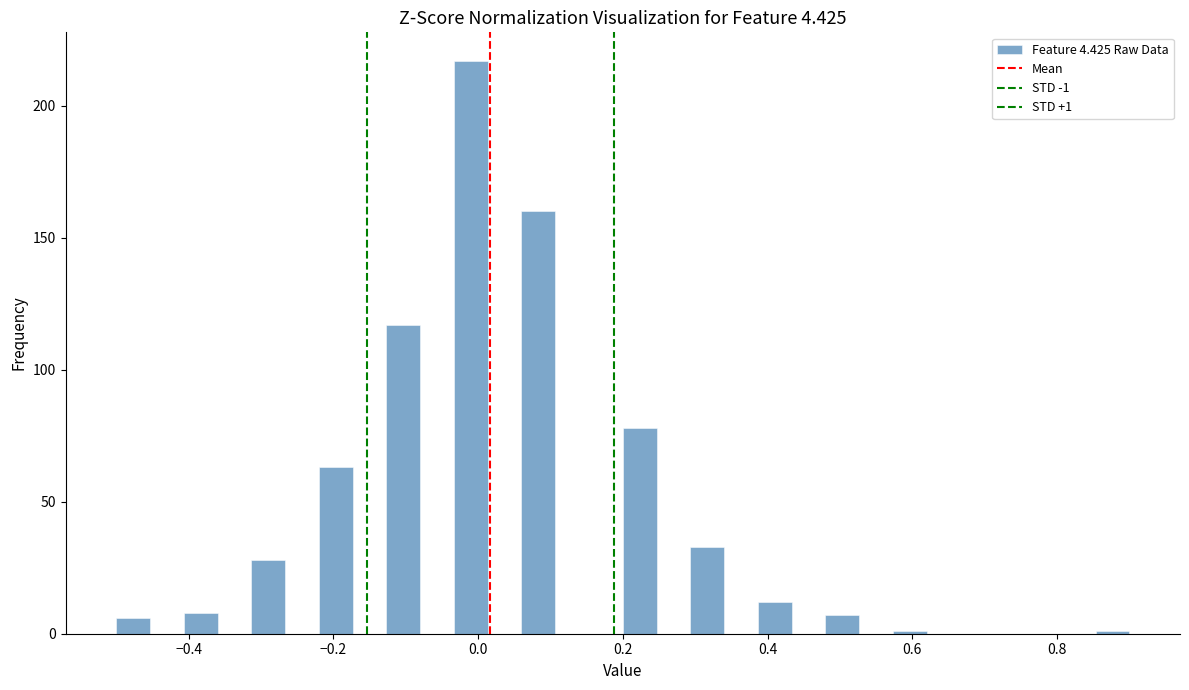

Read against the x-axis, roughly where is the centre of the tallest bar?

0.00